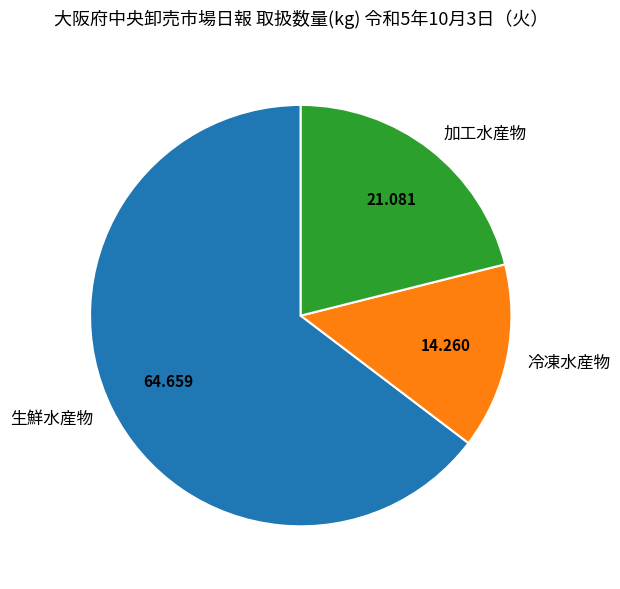

Rank the categories by value from highest to lowest.

生鮮水産物, 加工水産物, 冷凍水産物